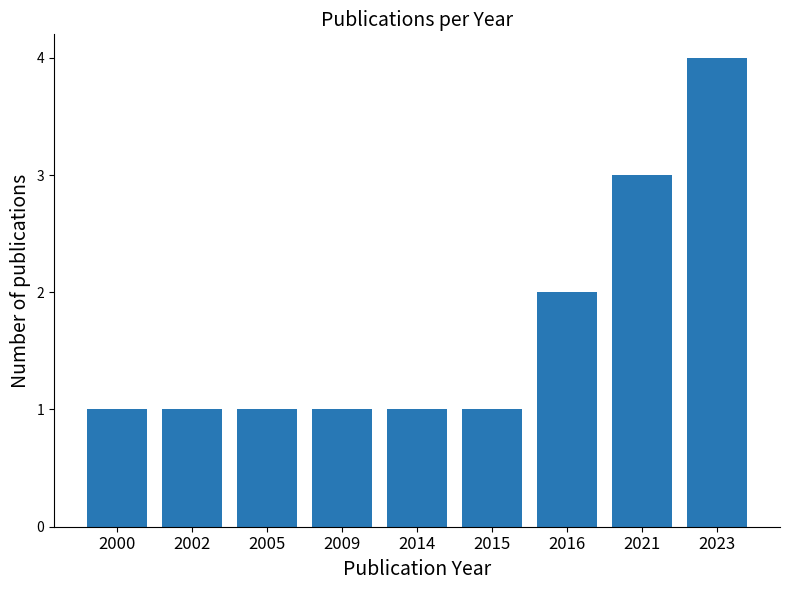

What is the value of the 6th bar from the left?

1